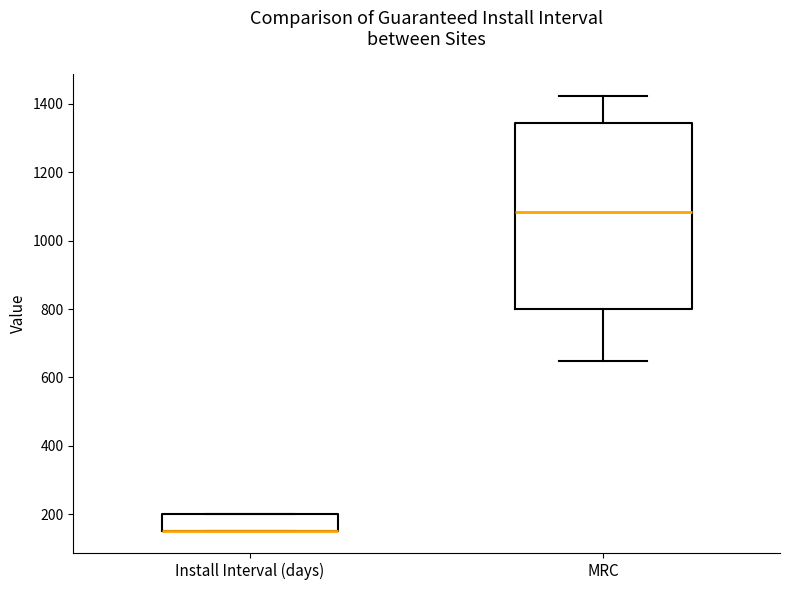

Reading left to right, transcribe this box plot: for each box, give where its median line is, the range the box spans, and where its two whiskers end, as read against the y-axis. The values are not printed on the chart, so give them approximately, as read against the axis.

Install Interval (days): median 160 (drawn on the box's lower edge), box 160 to 200, whiskers 160 to 200
MRC: median 1080, box 800 to 1340, whiskers 640 to 1420